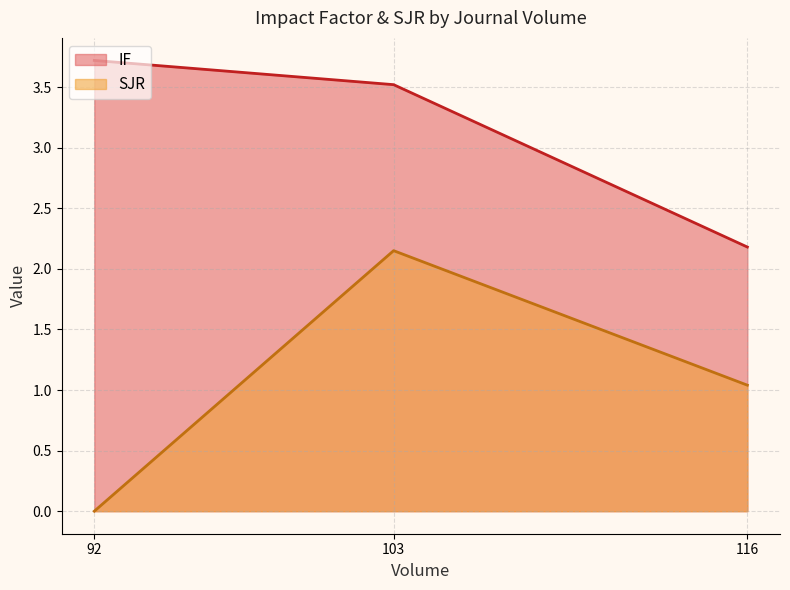

What is the difference between the maximum and minimum values in the IF series?

1.5